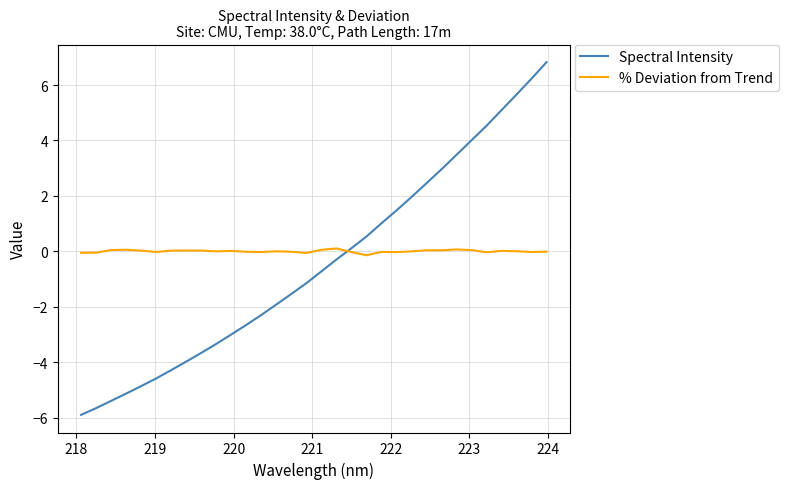

True or false: Spectral Intensity and % Deviation from Trend intersect in this chart.

True